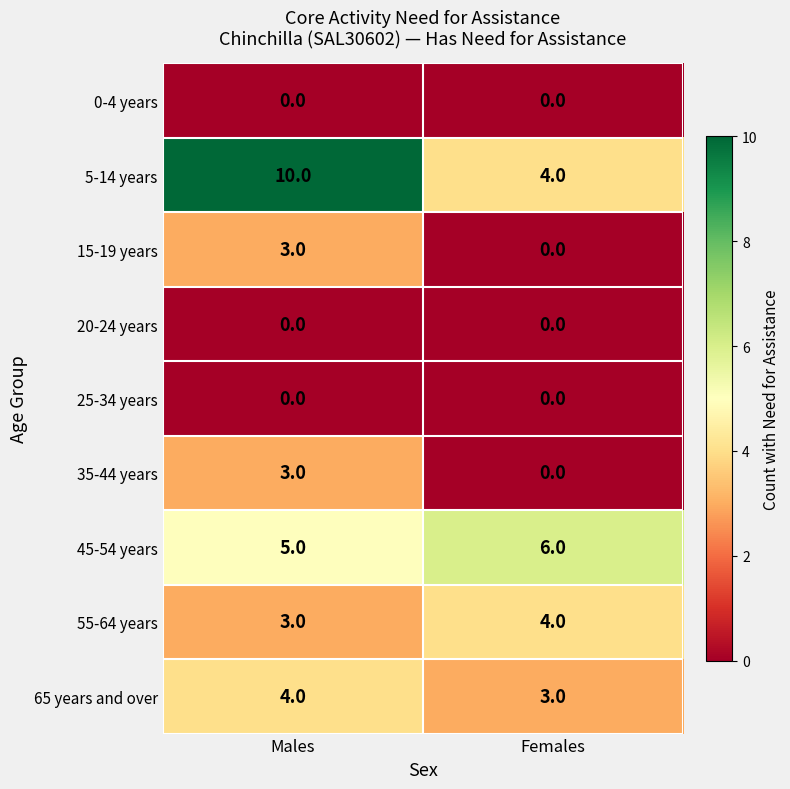

Count the number of data series in this chart.

9